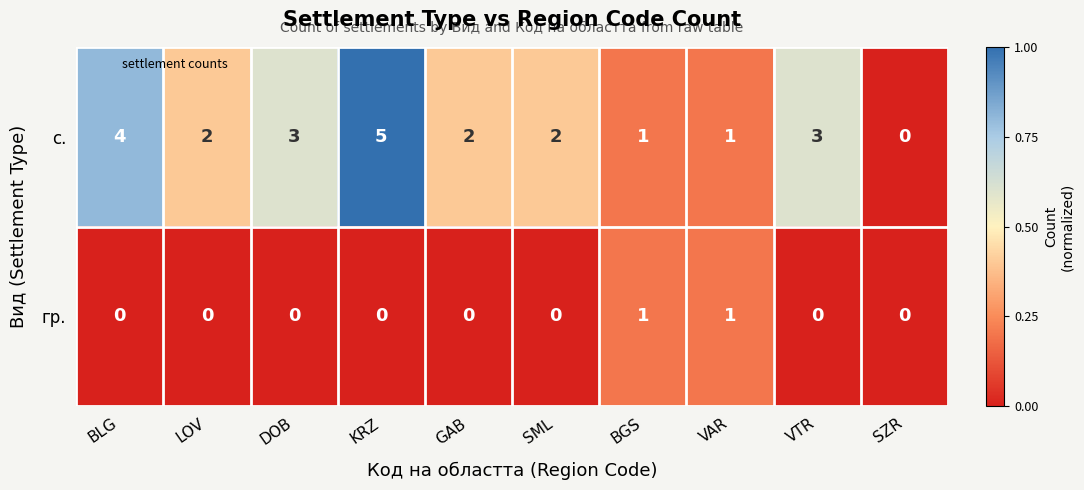

The с. series shows 2 at LOV. True or false?

True